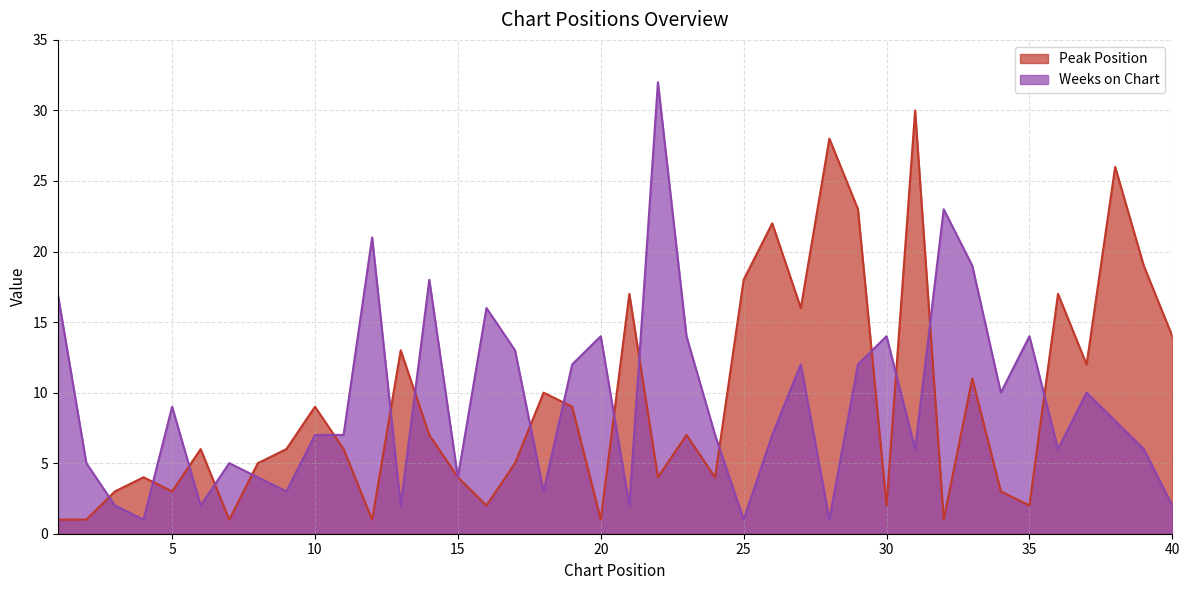

Where do Peak Position and Weeks on Chart first cross each other?

2 and 3